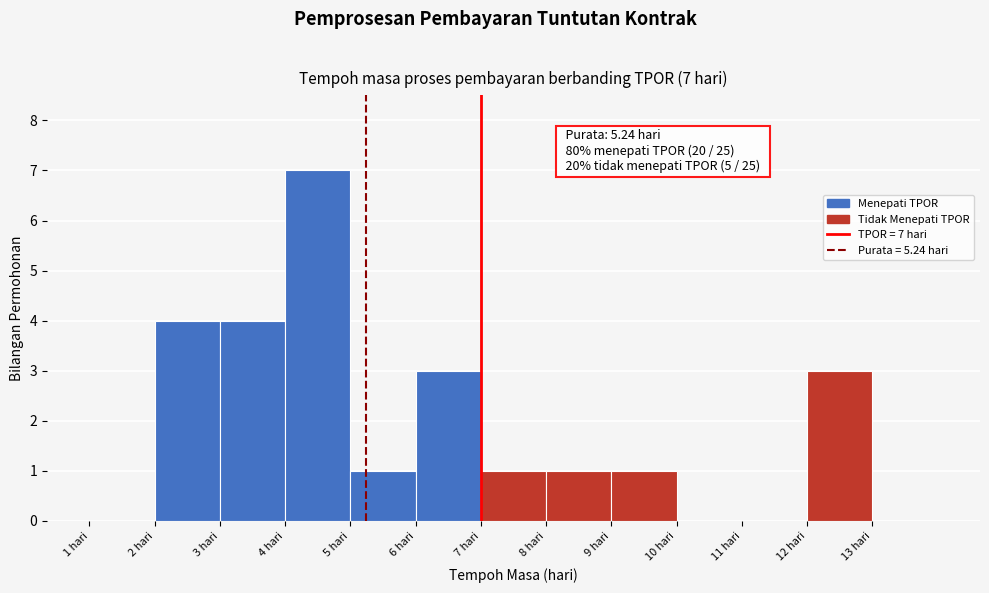

Reading left to right, what are all the values shown in this chart?

1 hari=0	2 hari=4	3 hari=4	4 hari=7	5 hari=1	6 hari=3	7 hari=1	8 hari=1	9 hari=1	10 hari=0	11 hari=0	12 hari=3	13 hari=0